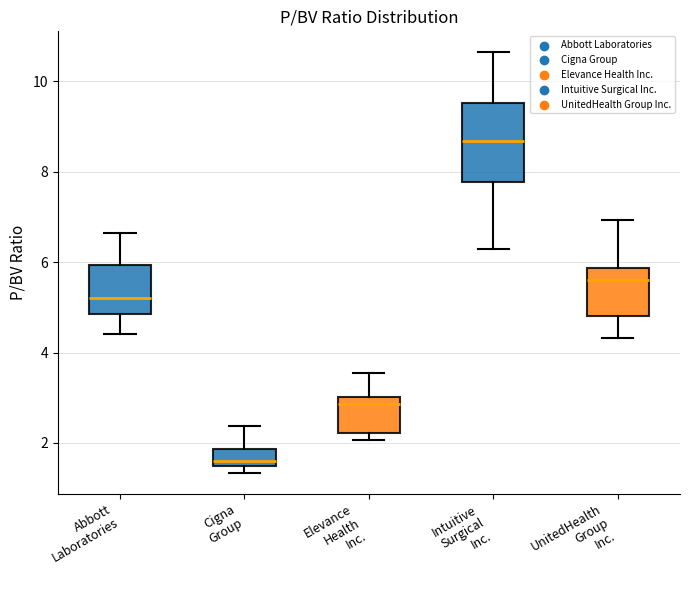

Reading left to right, transcribe this box plot: for each box, give where its median line is, the range the box spans, and where its two whiskers end, as read against the y-axis. The values are not printed on the chart, so give them approximately, as read against the axis.

Abbott Laboratories: median 5.2, box 4.8 to 6.0, whiskers 4.4 to 6.6
Cigna Group: median 1.6, box 1.4 to 1.8, whiskers 1.4 (just below the box's lower edge) to 2.4
Elevance Health Inc.: median 2.8, box 2.2 to 3.0, whiskers 2.0 to 3.6
Intuitive Surgical Inc.: median 8.6, box 7.8 to 9.6, whiskers 6.2 to 10.6
UnitedHealth Group Inc.: median 5.6, box 4.8 to 5.8, whiskers 4.4 to 7.0